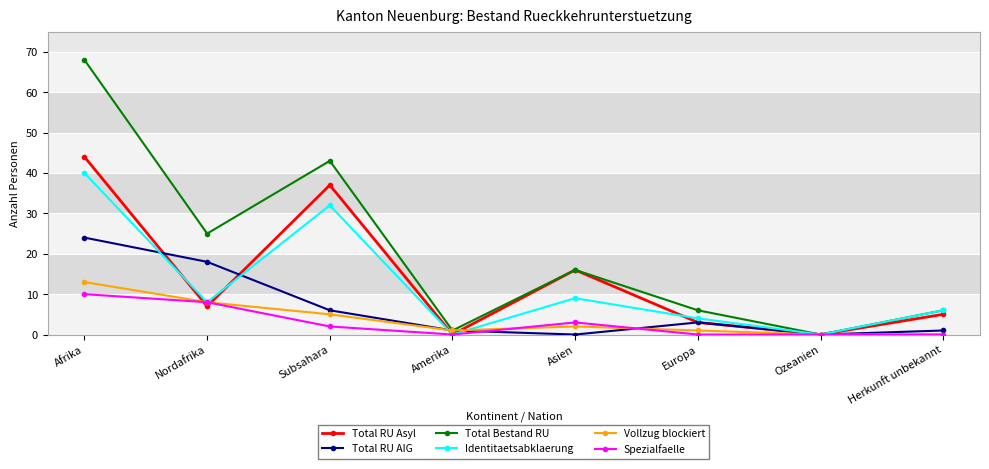

Which series ends up on top after the final intersection of Identitaetsabklaerung and Total RU Asyl?

Identitaetsabklaerung